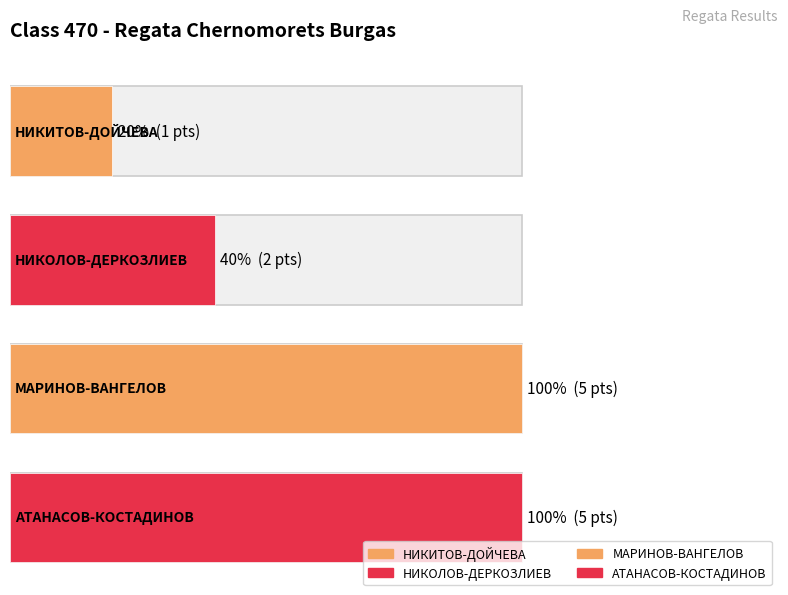

What is the change in value from НИКИТОВ-ДОЙЧЕВА to МАРИНОВ-ВАНГЕЛОВ?

+4